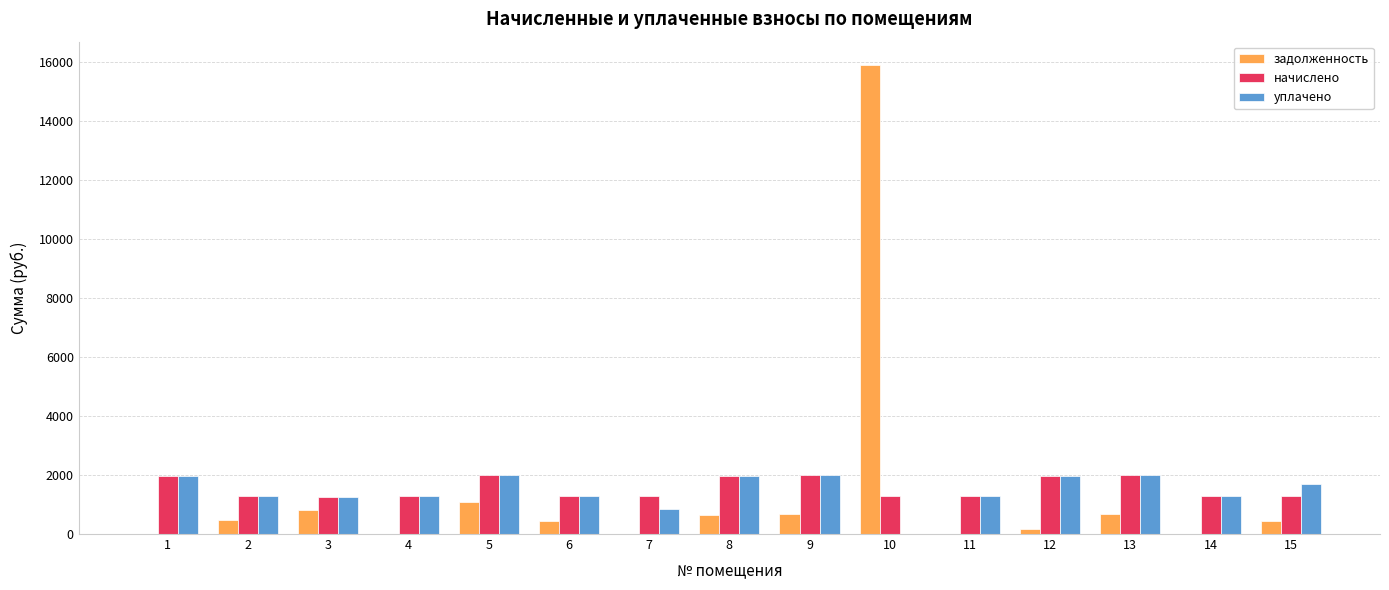

What is the sum of all задолженность values?

21273.9